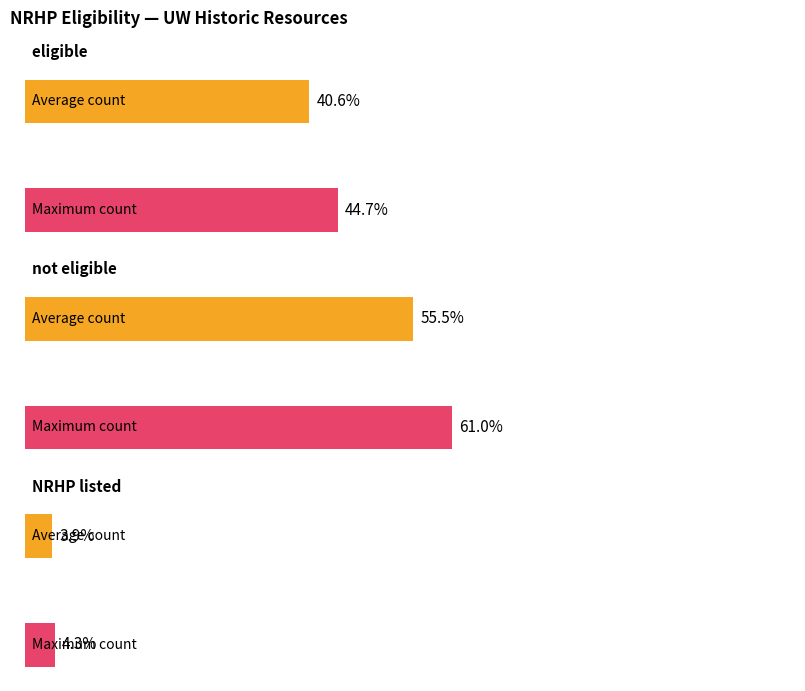

What is the label of the 2nd bar from the right?

NRHP listed